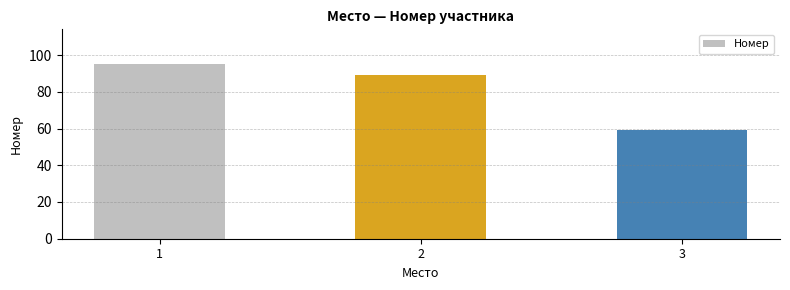

What is the difference between the maximum and minimum values?

36